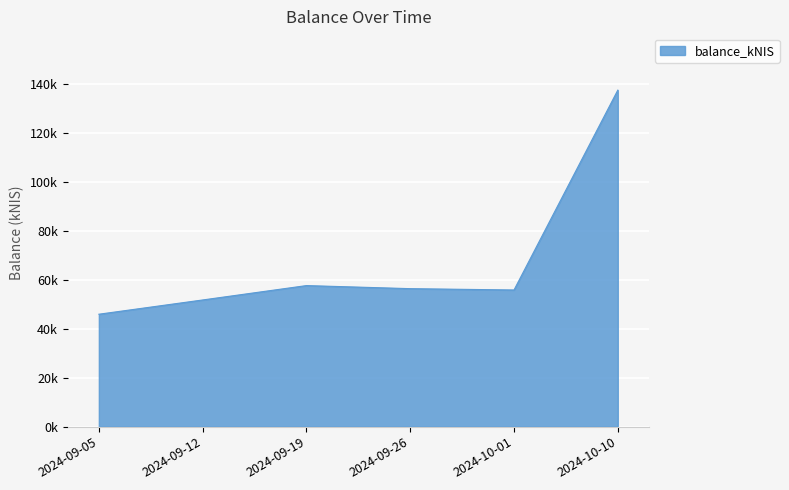

List the labels in order of value, smallest first.

2024-09-05, 2024-09-12, 2024-10-01, 2024-09-26, 2024-09-19, 2024-10-10